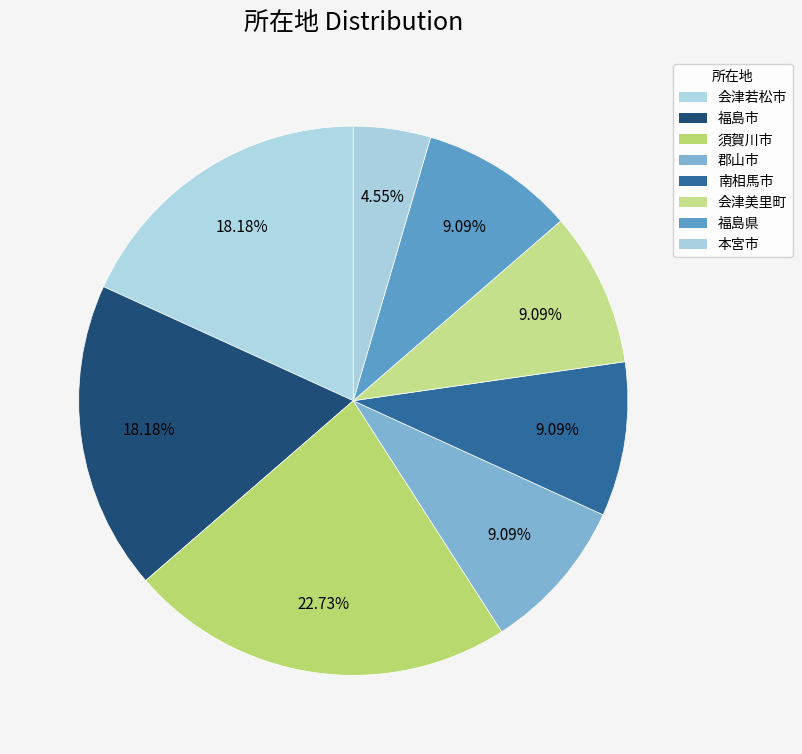

Which slice is the largest?

須賀川市